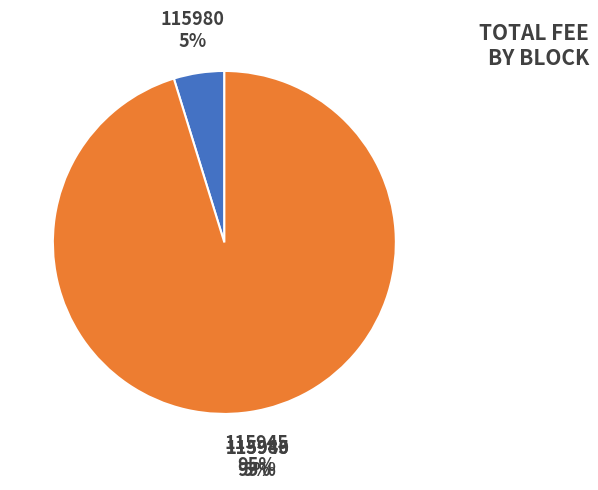

True or false: 115980 accounts for 1% of the total.

False